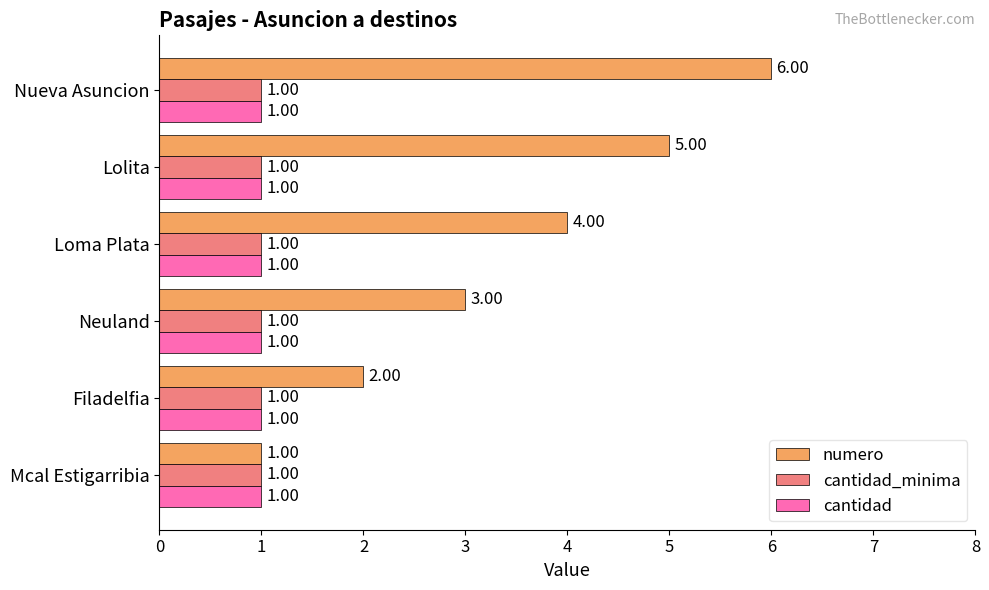

What is the sum of all numero values?

21